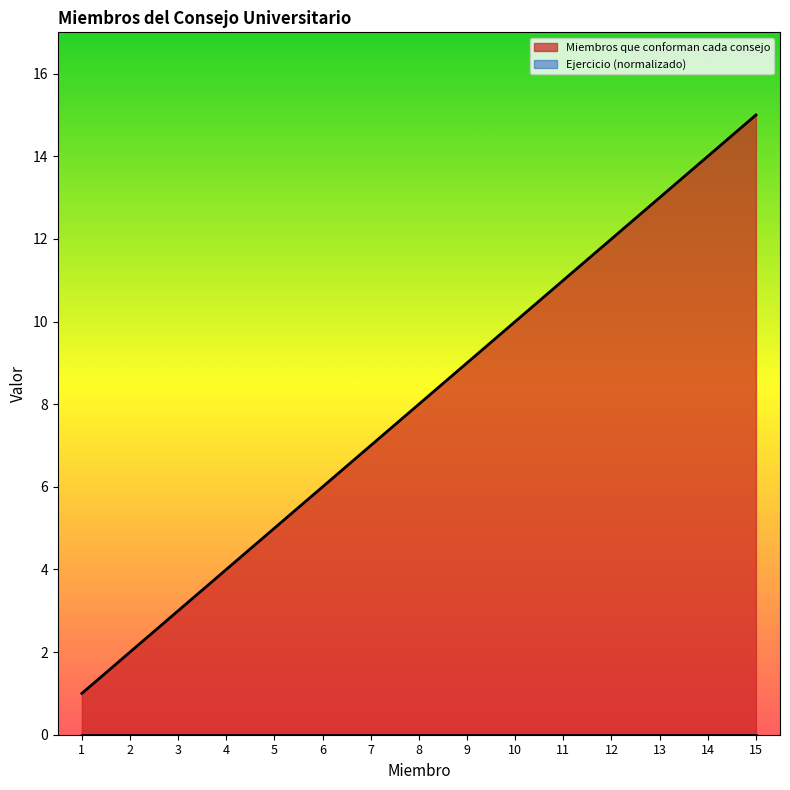

Does the chart display data point markers on the line(s)?

No